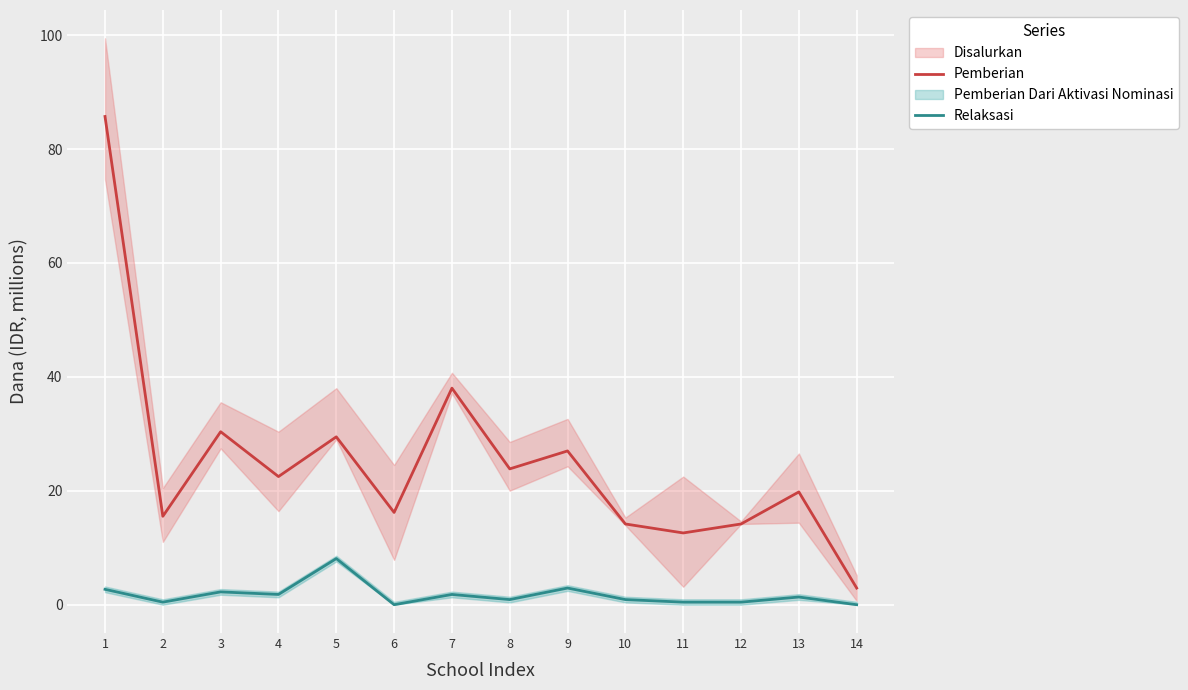

At which category does Relaksasi reach its first local valley?

2